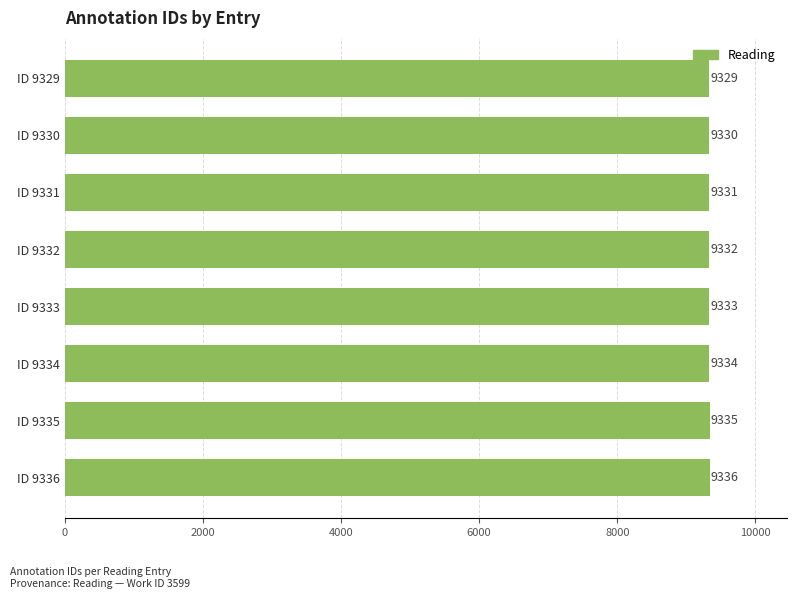

The chart shows a value of 13974 at ID 9332. True or false?

False